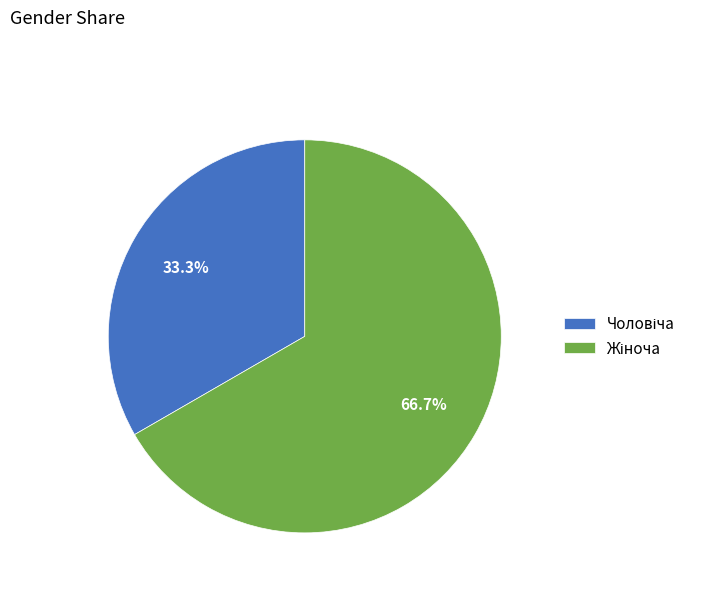

Is there a majority slice in this chart?

Yes